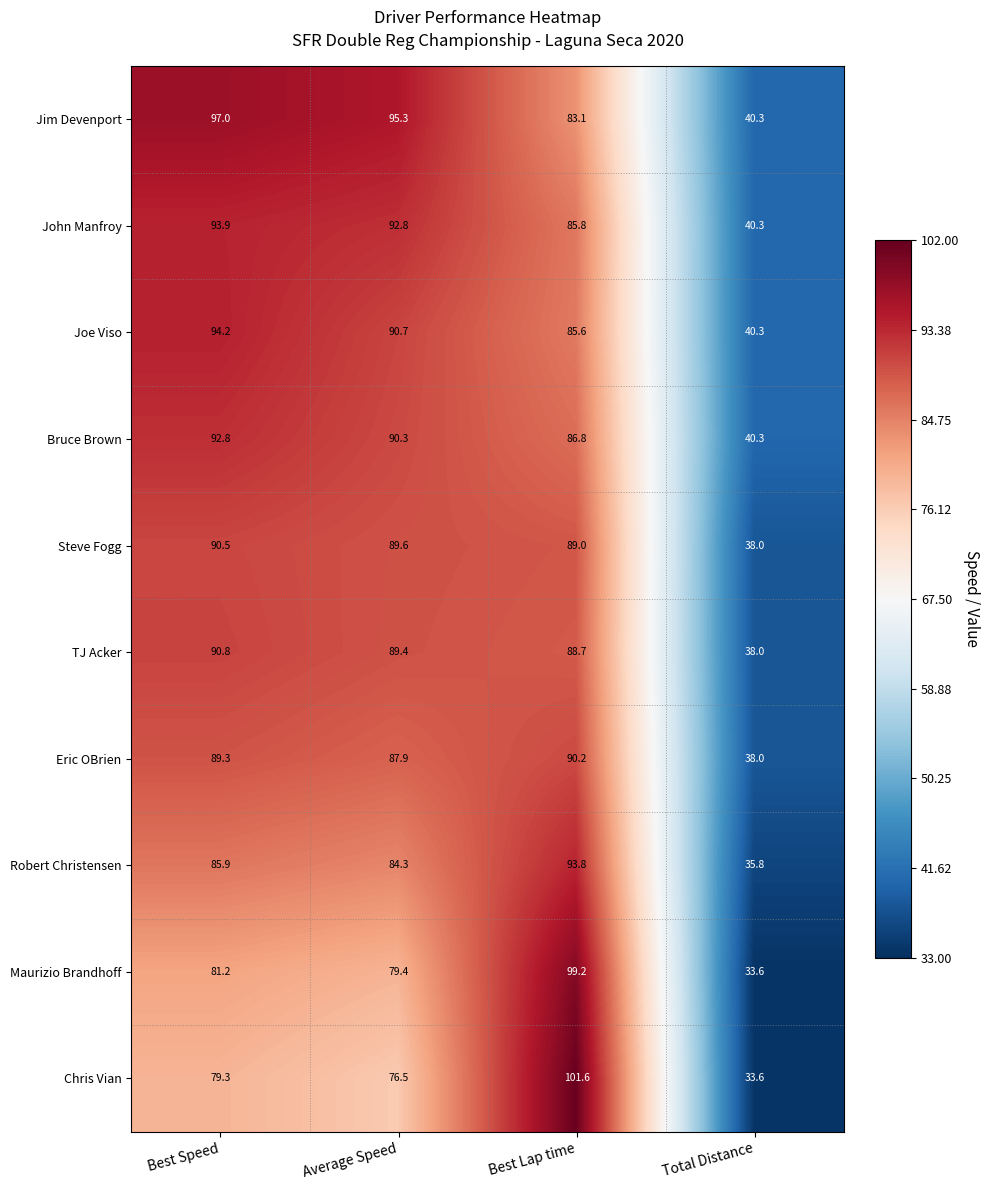

How many series are shown in this chart?

10